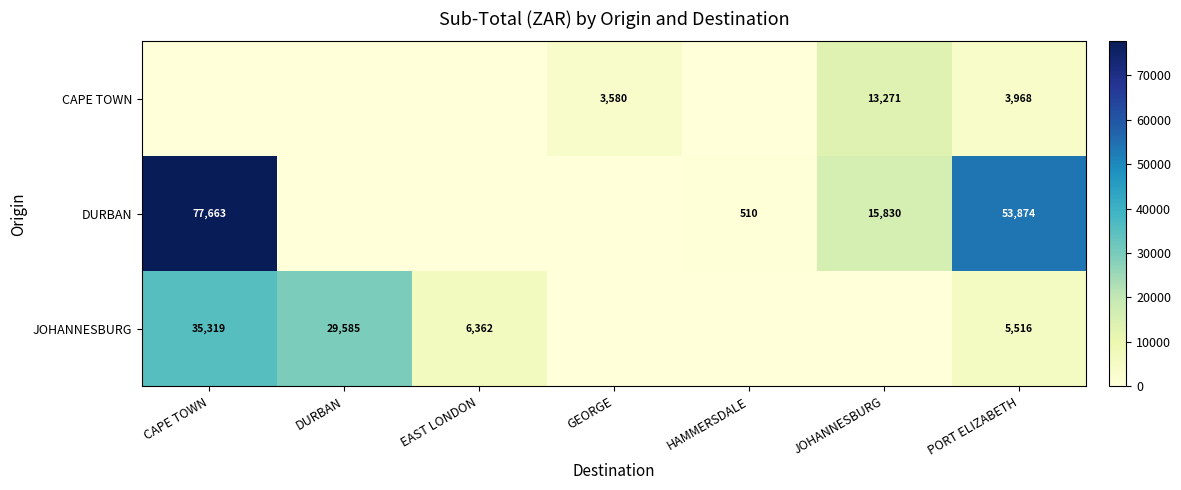

Is it true that JOHANNESBURG equals 9903 at PORT ELIZABETH?

False